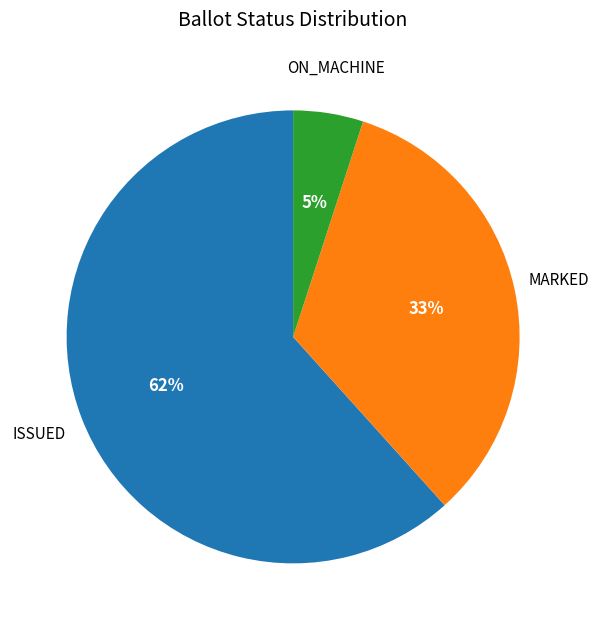

The ON_MACHINE slice represents 5% of the pie. True or false?

True